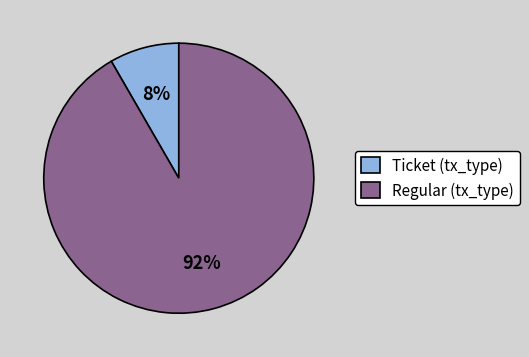

Which slice represents more than half of the pie?

Regular (tx_type)